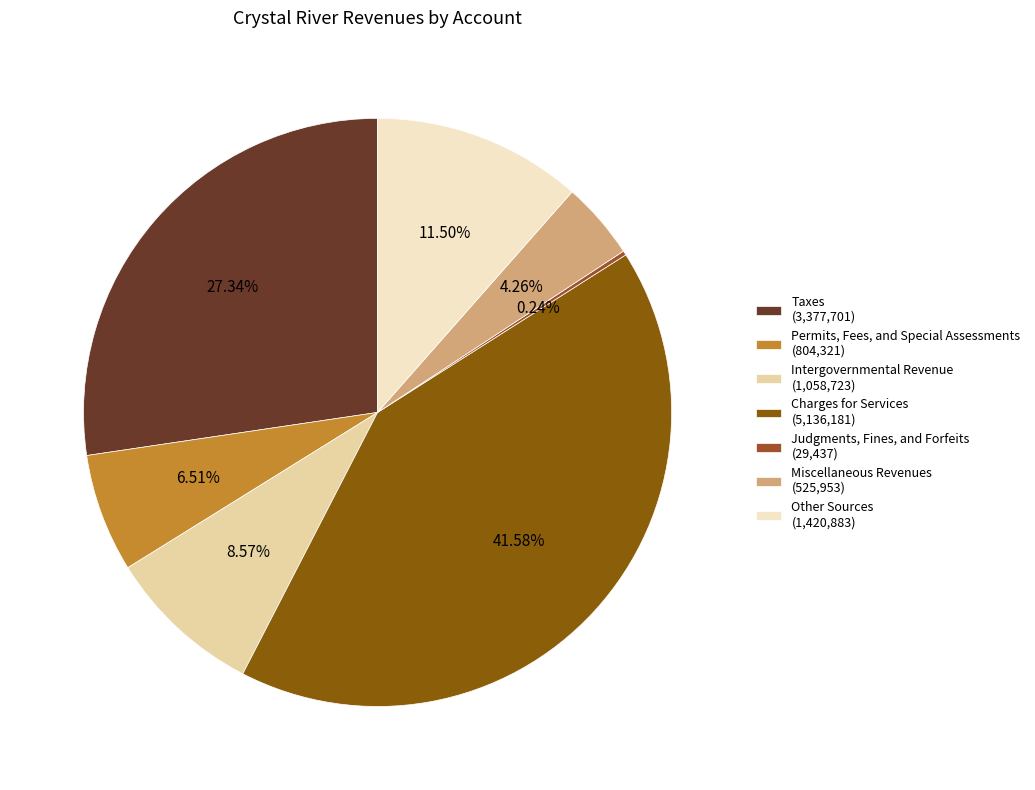

To the nearest percent, what portion does Permits, Fees, and Special Assessments represent?

7%